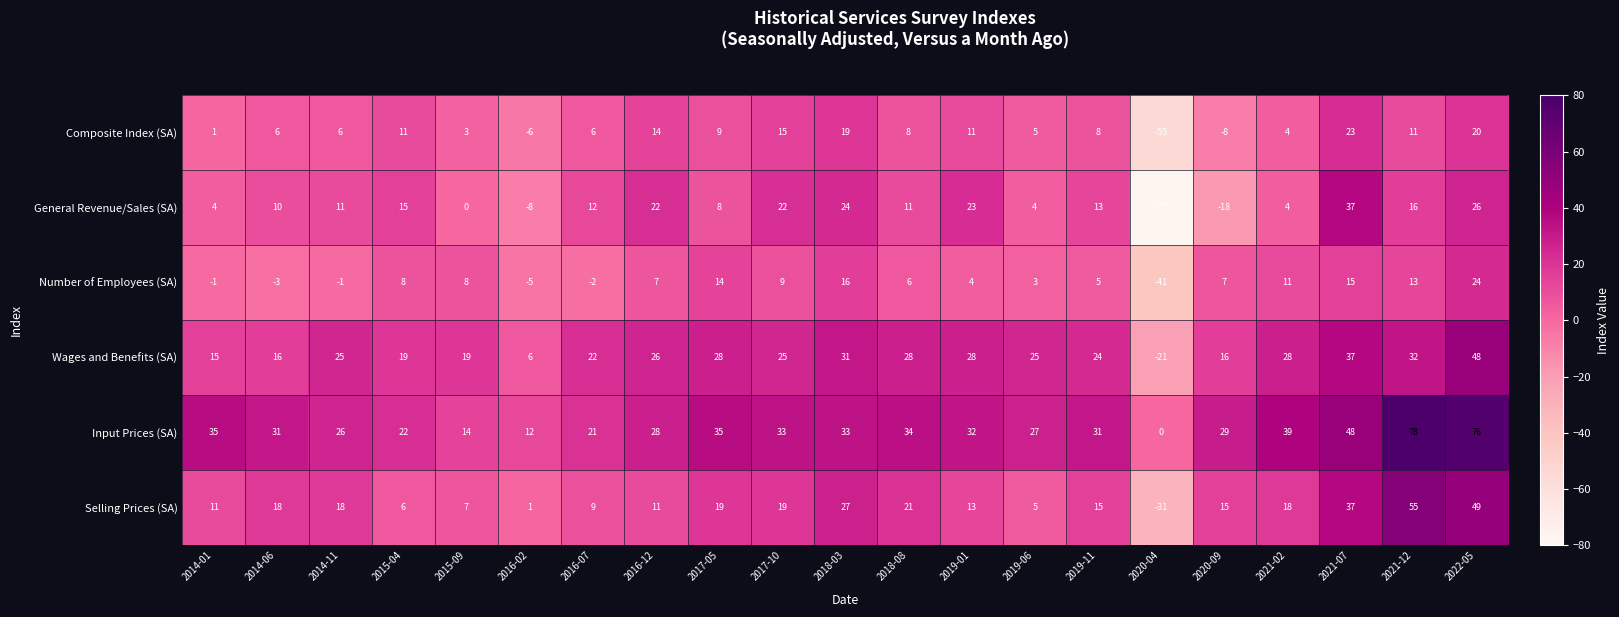

Which category has the highest value across all series?

2021-12